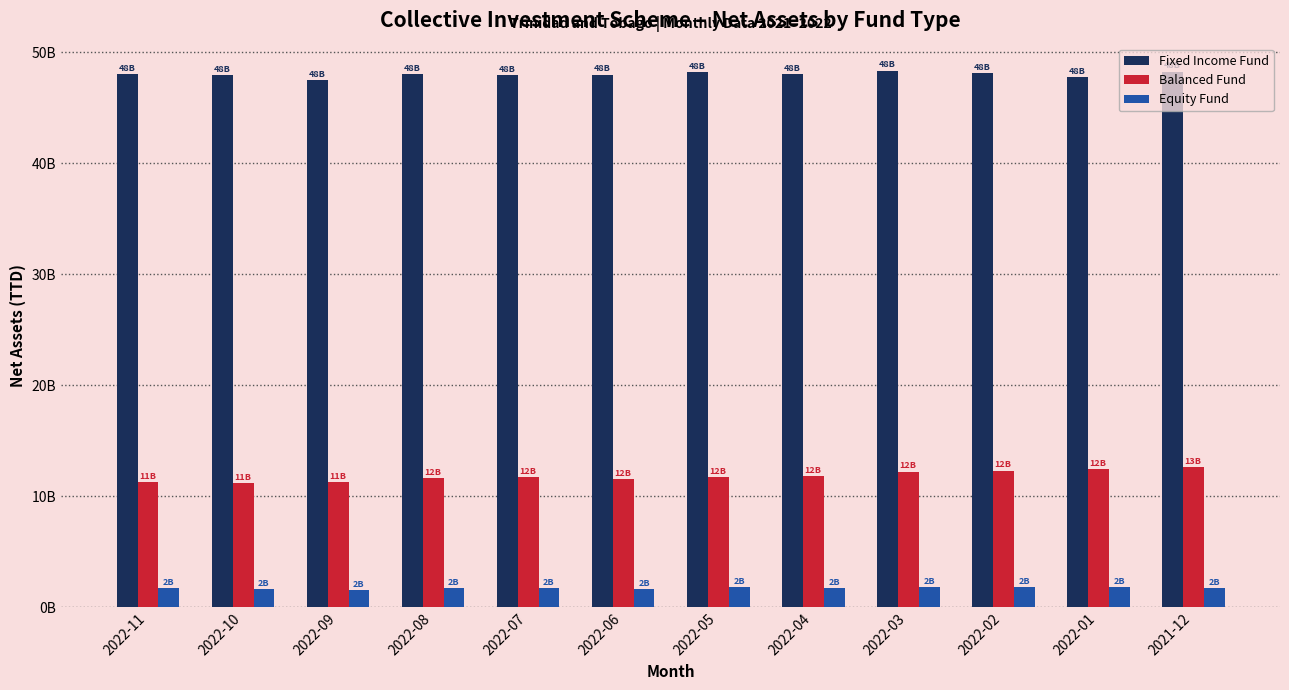

Rank the series by their average value, from lowest to highest.

Equity Fund, Balanced Fund, Fixed Income Fund